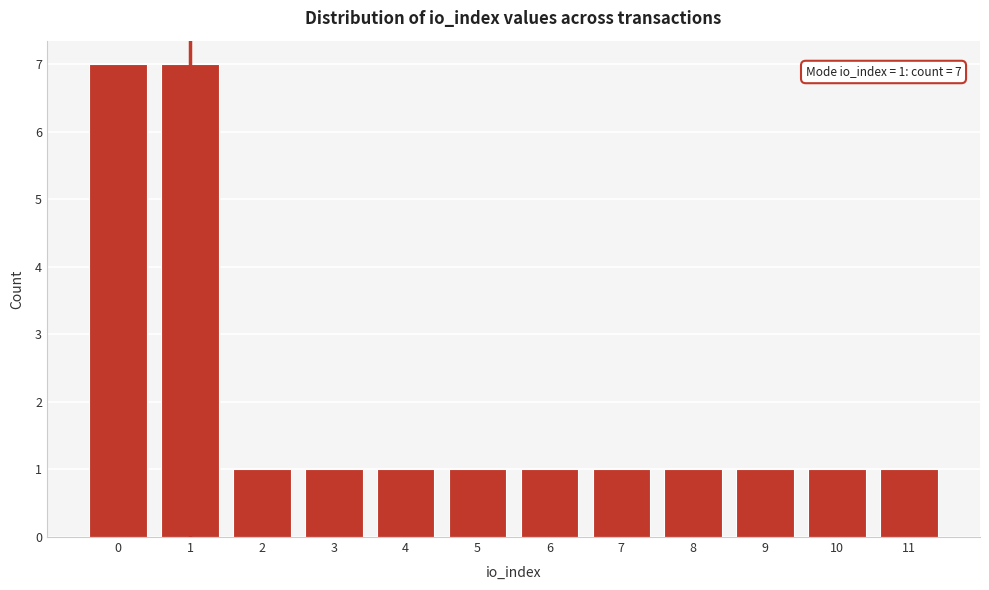

Reading right to left, list all the values displayed in this chart.

1	1	1	1	1	1	1	1	1	1	7	7